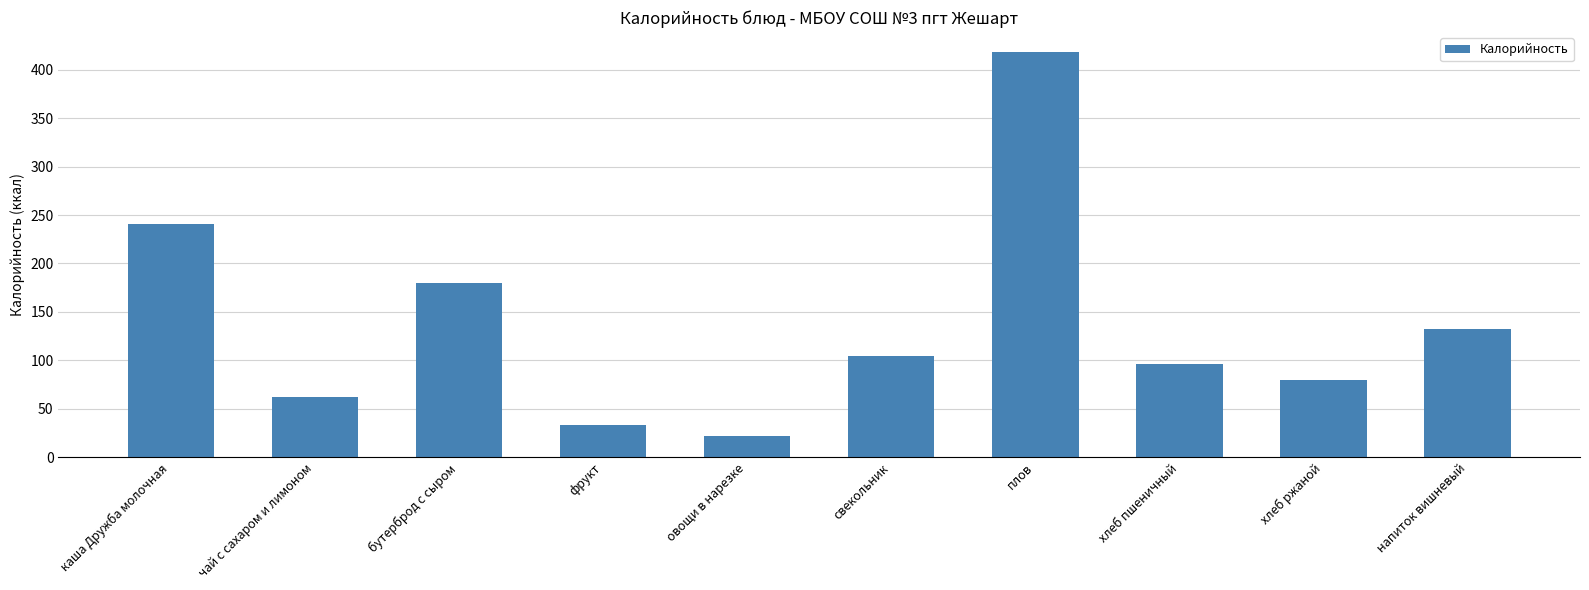

What is the sum of the values at чай с сахаром и лимоном and плов?

480